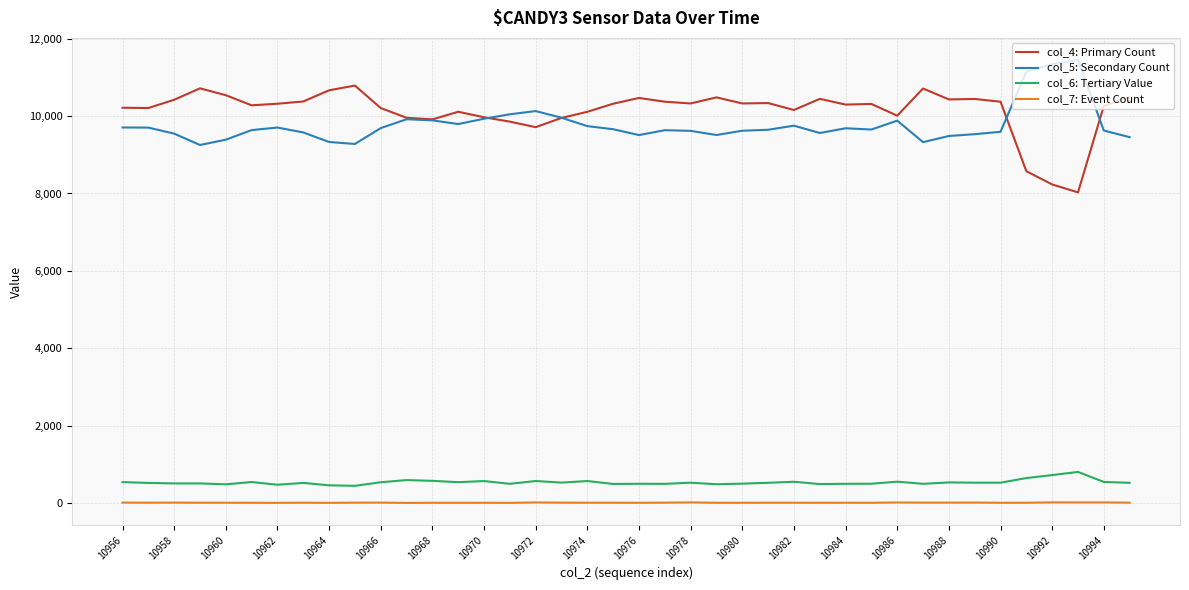

At how many categories does at least one series exceed 10882?

3